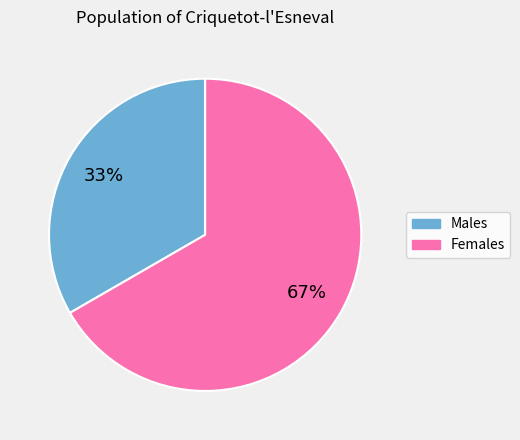

Count the number of slices in the pie.

2